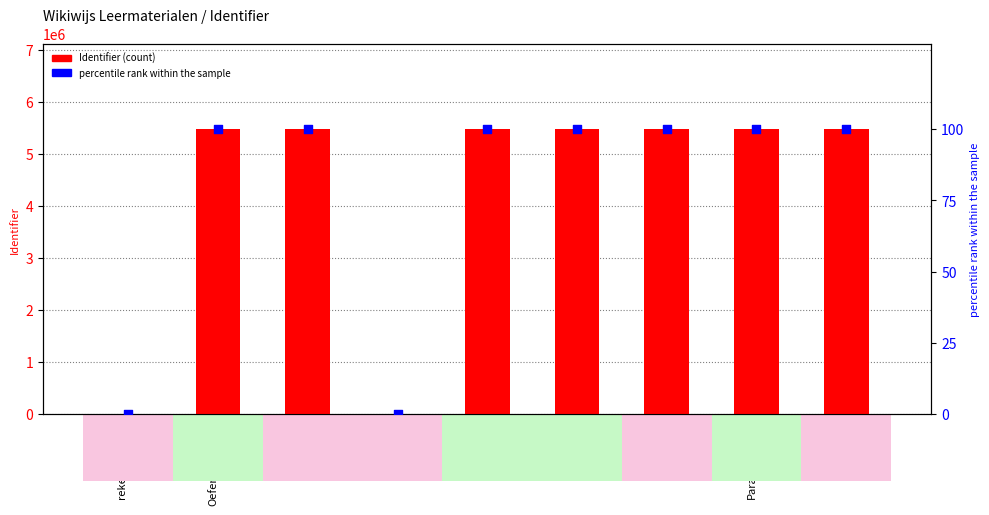

Which series has the largest total across all categories?

Identifier